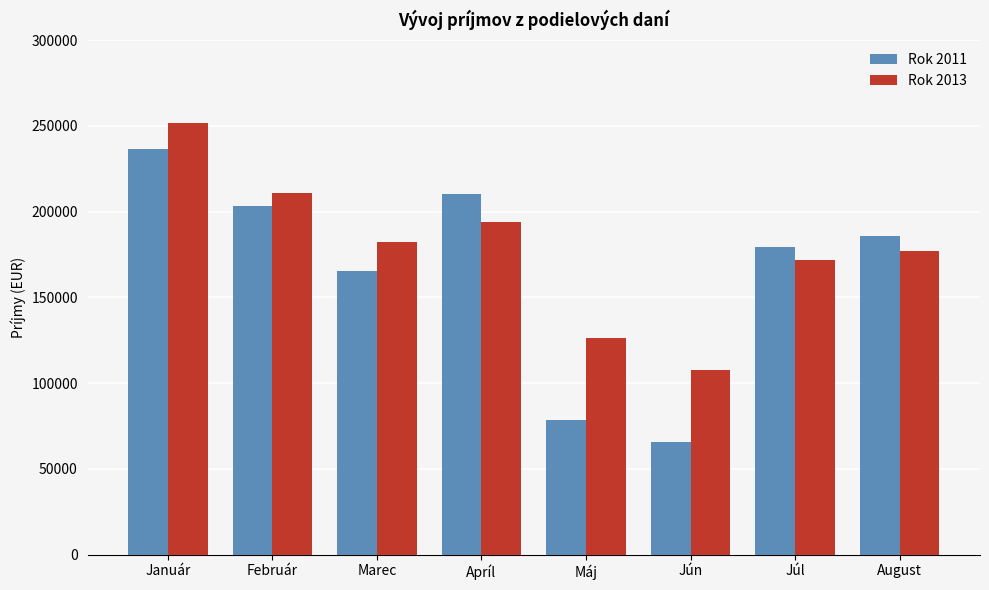

What is the total value across all series at Máj?

204386